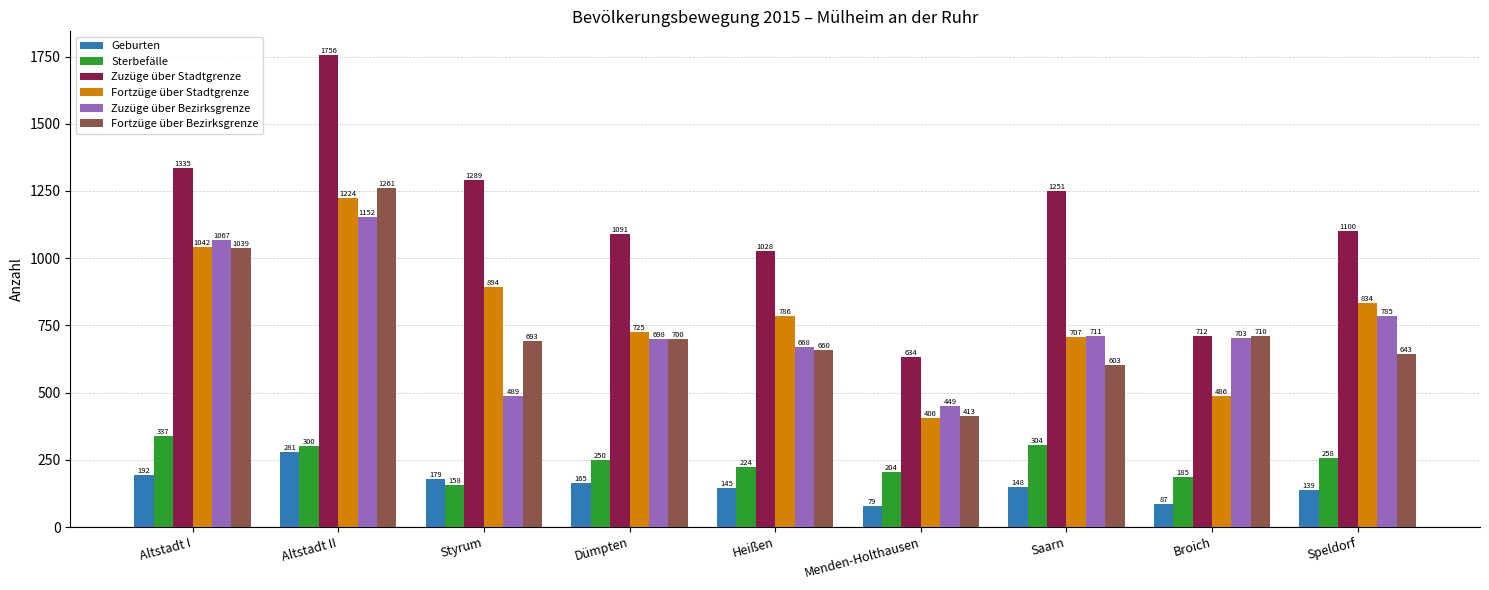

The Fortzüge über Stadtgrenze series shows 199 at Saarn. True or false?

False